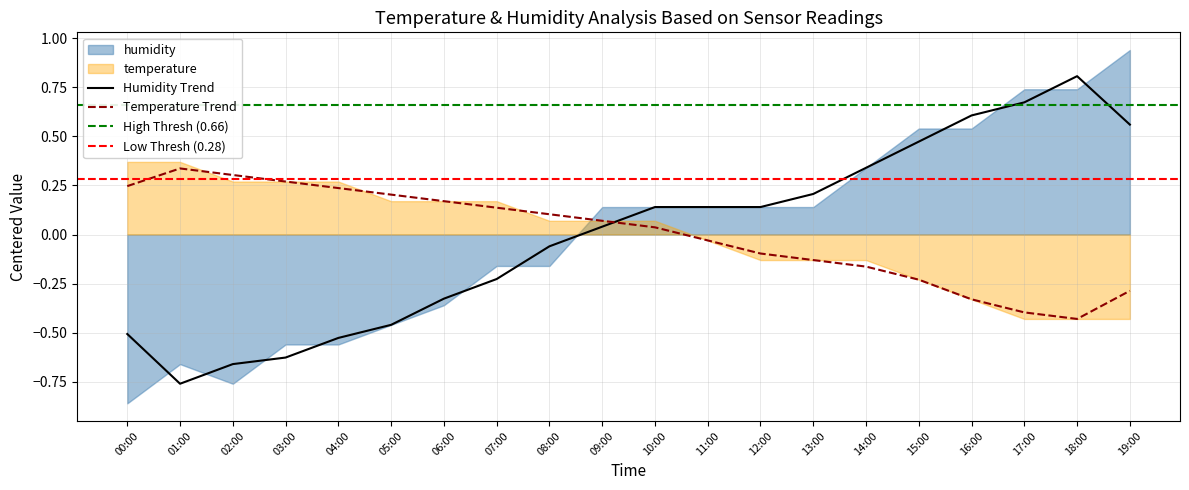

Is it true that Temperature Trend equals 0.3 at 02:00?

True